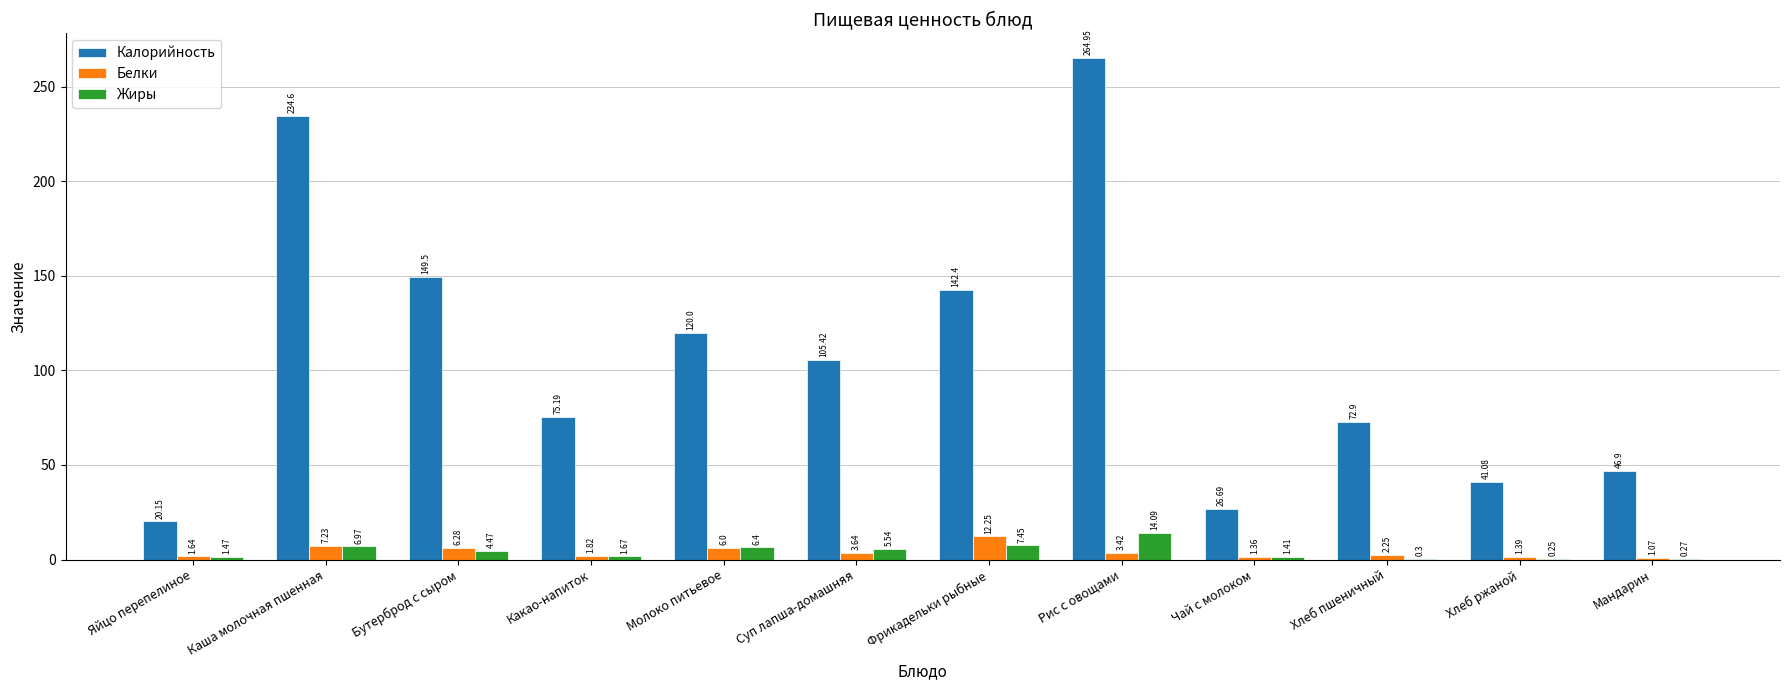

What is the sum of the Калорийность values at Фрикадельки рыбные and Молоко питьевое?

262.4